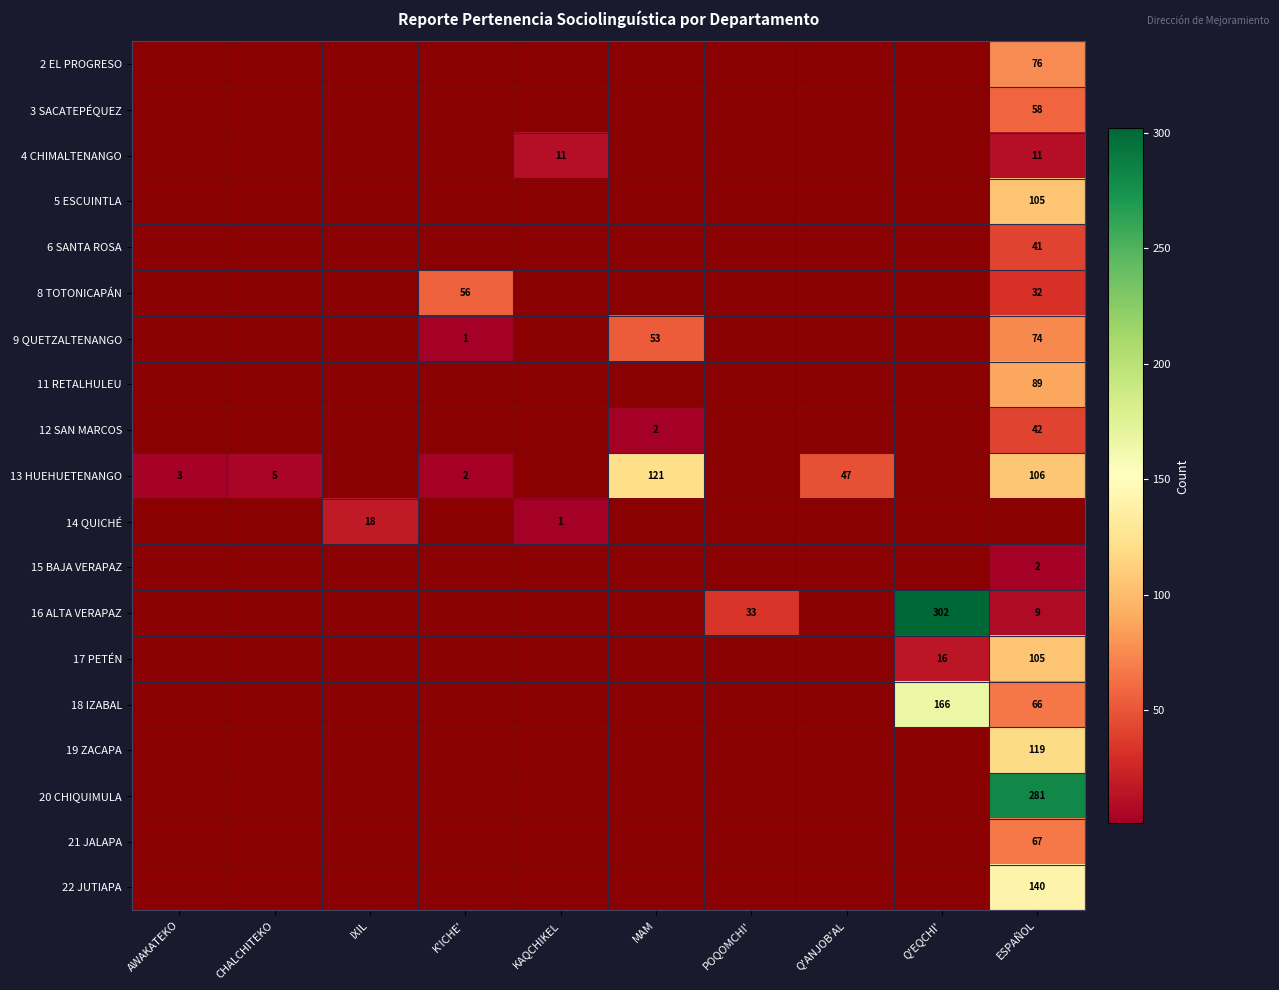

The 8 TOTONICAPÁN series shows 42 at ESPAÑOL. True or false?

False